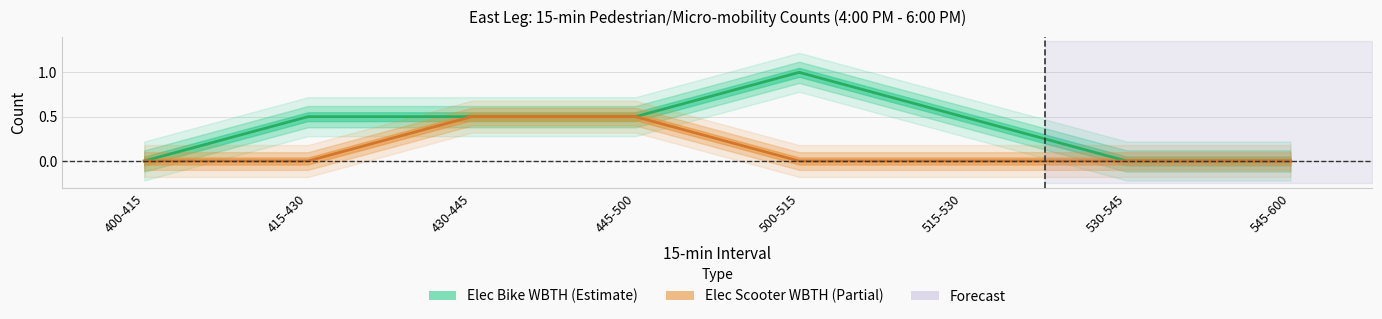

True or false: Elec Scooter WBTH and Elec Bike WBTH intersect in this chart.

False